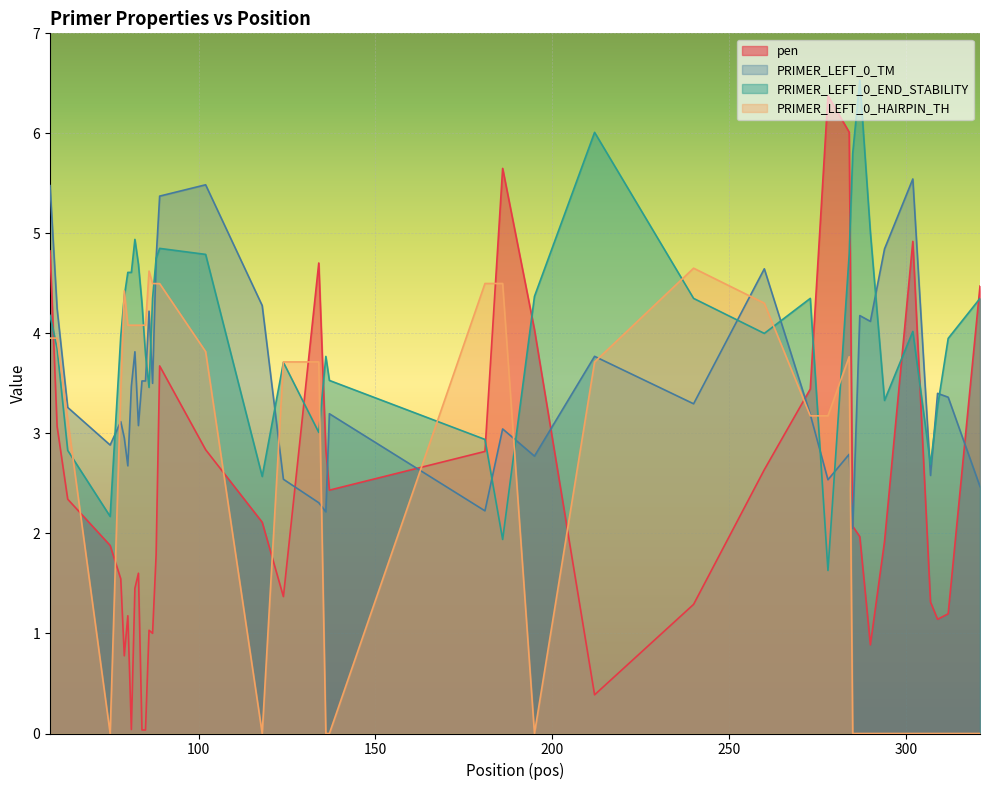

What is the value of the pen point at the 34th from the left?

0.9